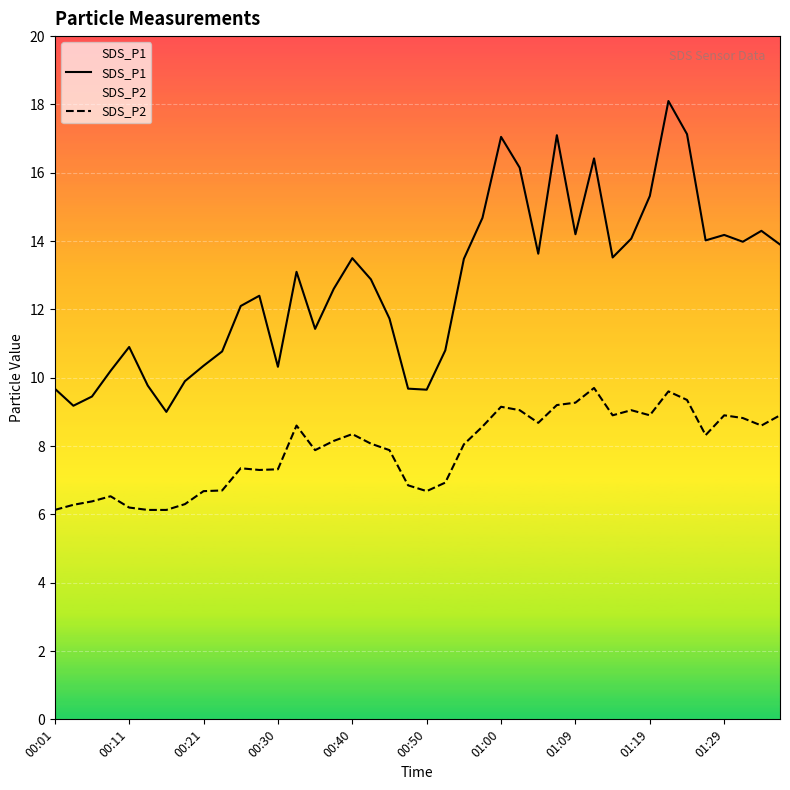

Read the SDS_P2 value at 01:00.

9.2